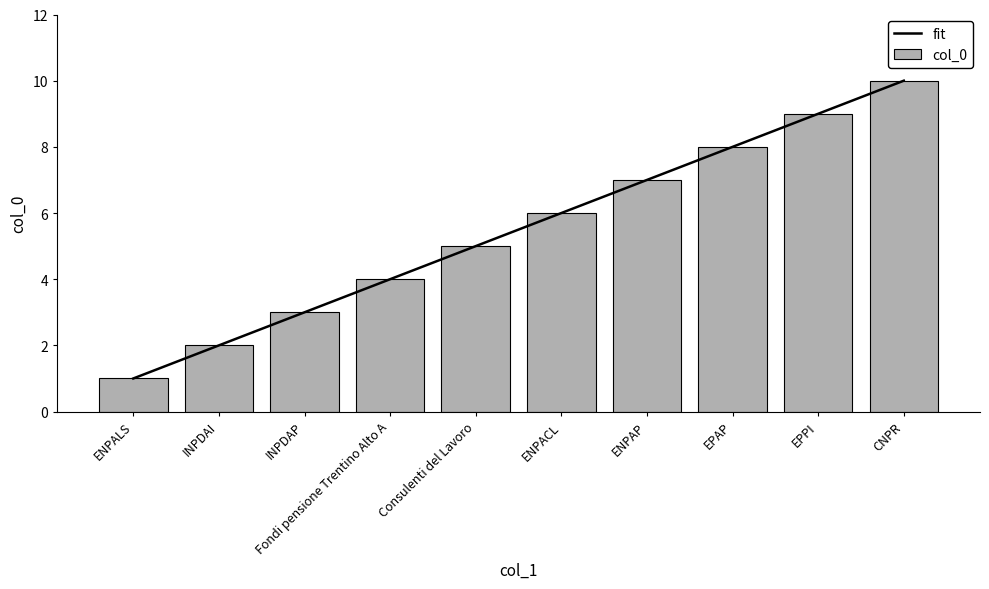

What is the minimum value for col_0?

1